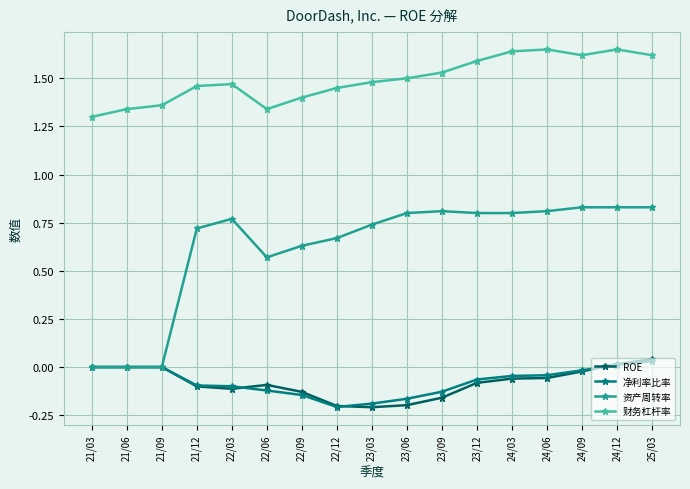

Between 21/09 and 25/03, which series saw the biggest shift?

资产周转率